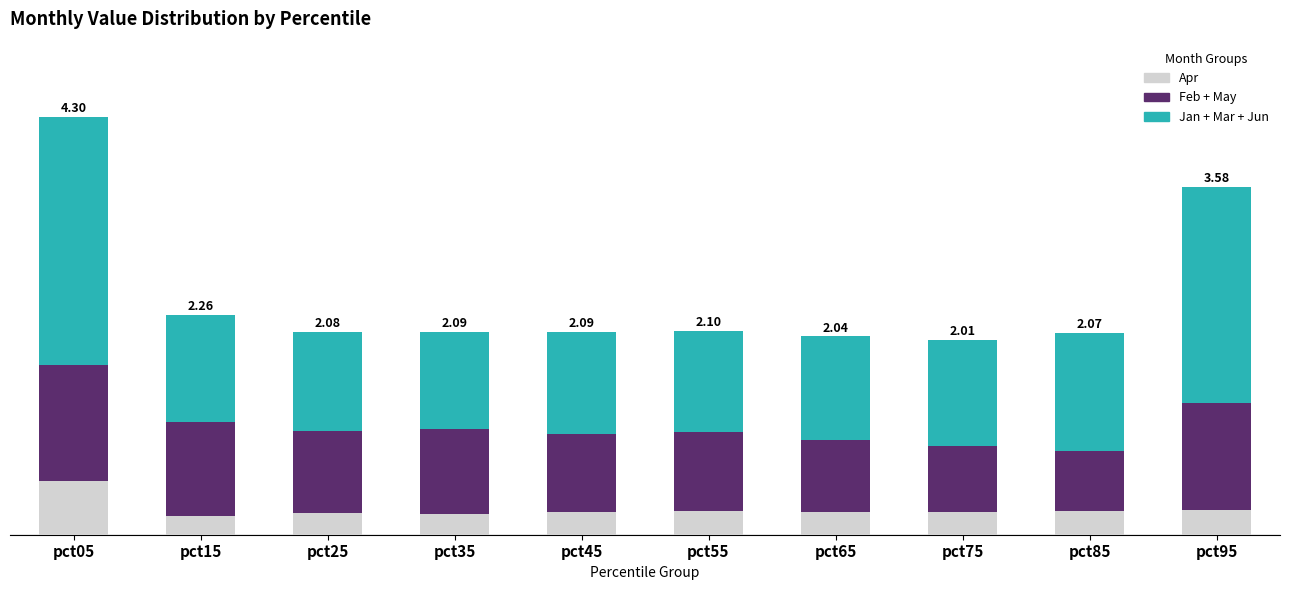

What are all the series names shown in the legend?

Apr, Feb + May, Jan + Mar + Jun